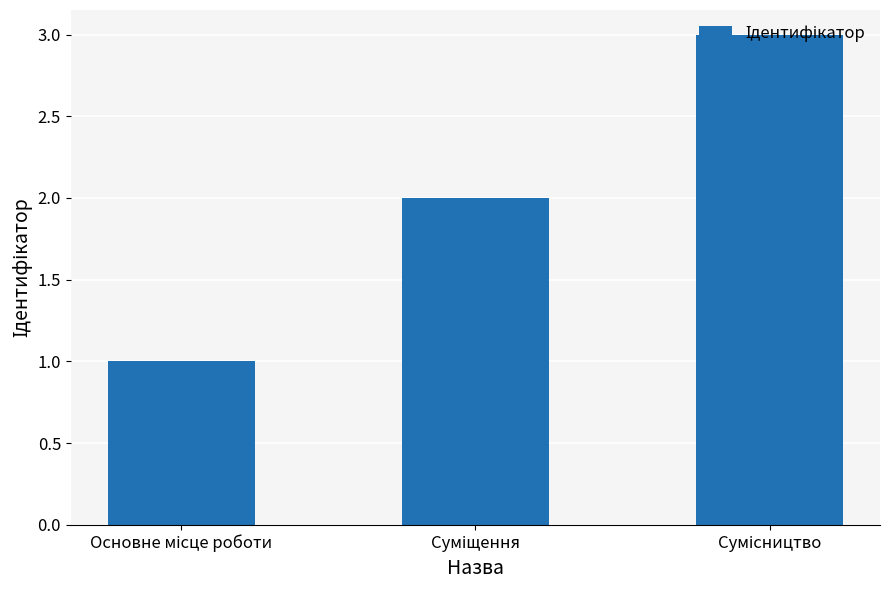

What is the maximum value shown in the chart?

3